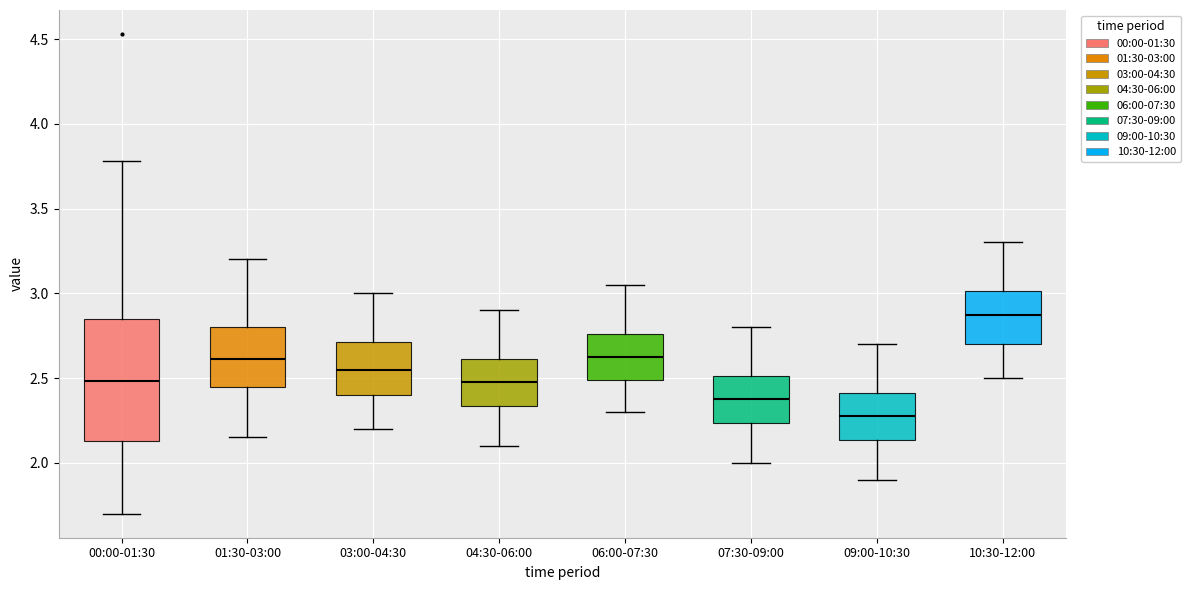

Which box has the highest median line?

10:30-12:00